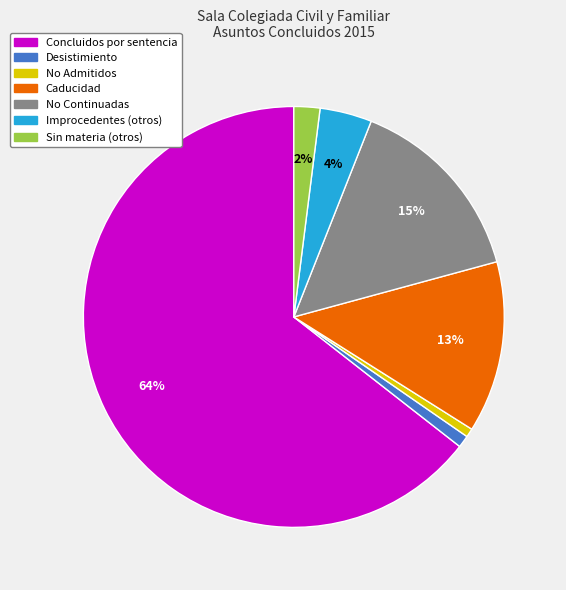

To the nearest percent, what is the combined percentage of Improcedentes (otros) and No Admitidos?

5%